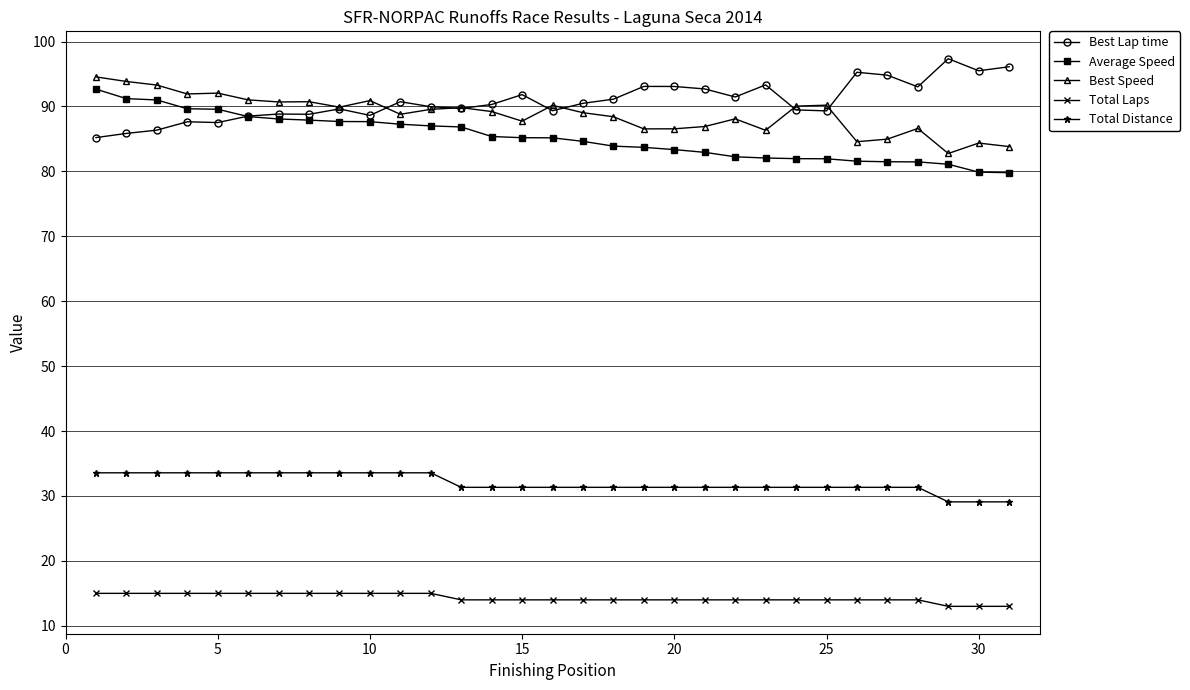

What is the value of the Total Laps point at the 31st from the left?

13.0